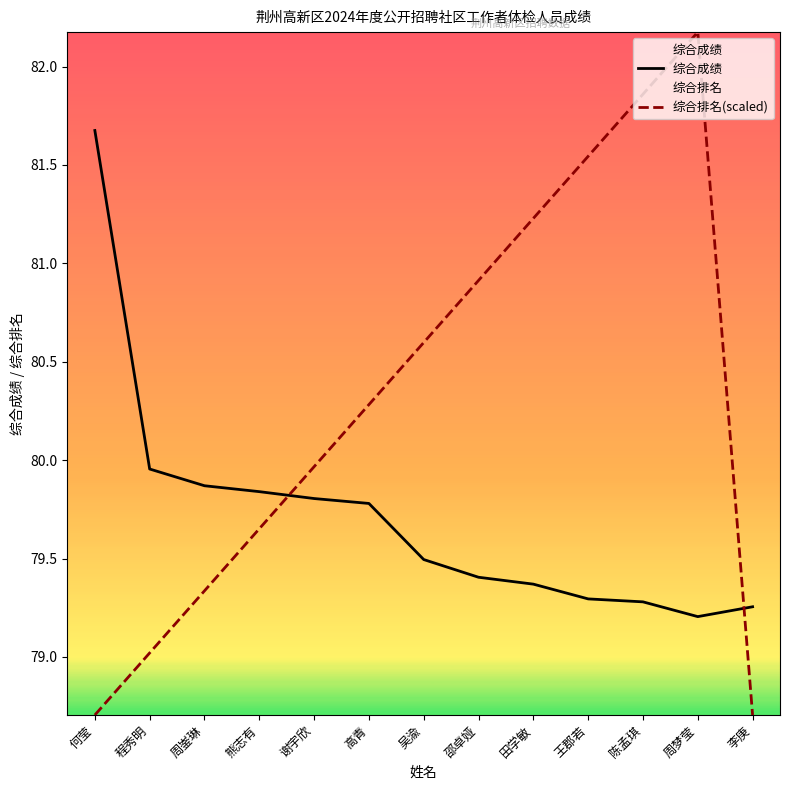

What is the difference between the maximum and minimum values in the 综合排名(scaled) series?

3.5